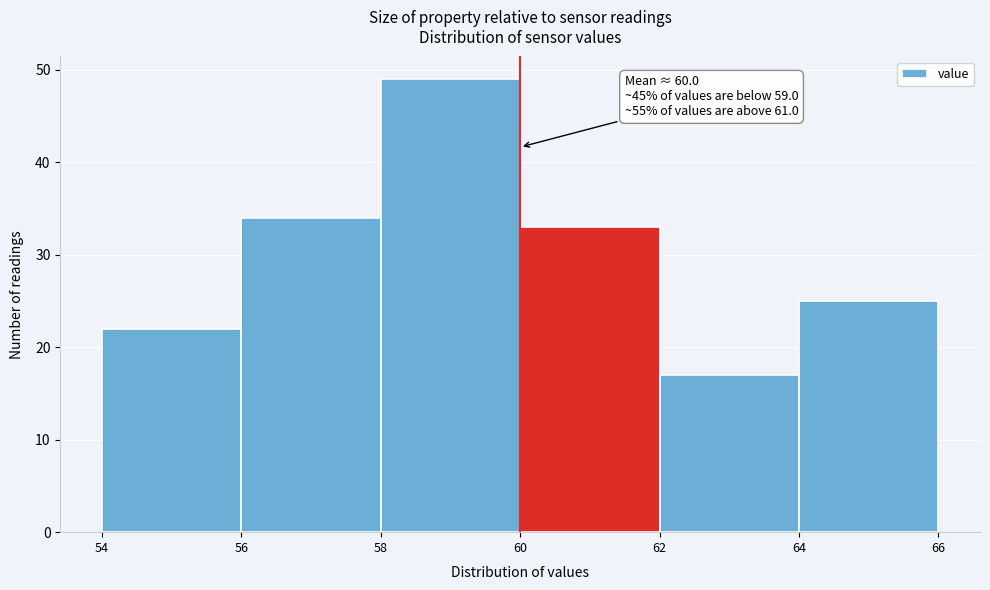

Over which range of the x-axis is the bar tallest?

58 to 60